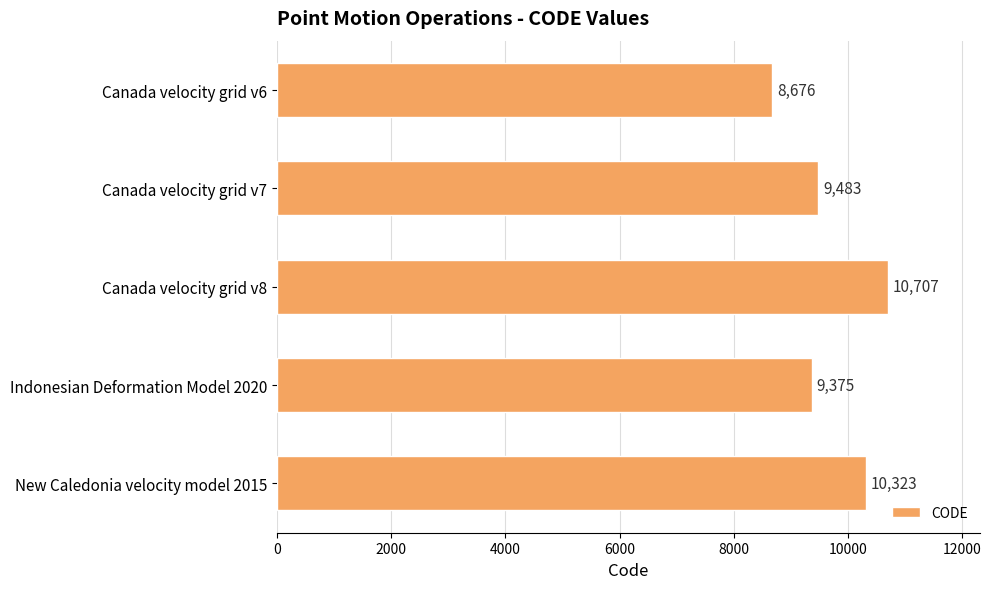

Which has a higher value, Canada velocity grid v7 or Canada velocity grid v8?

Canada velocity grid v8